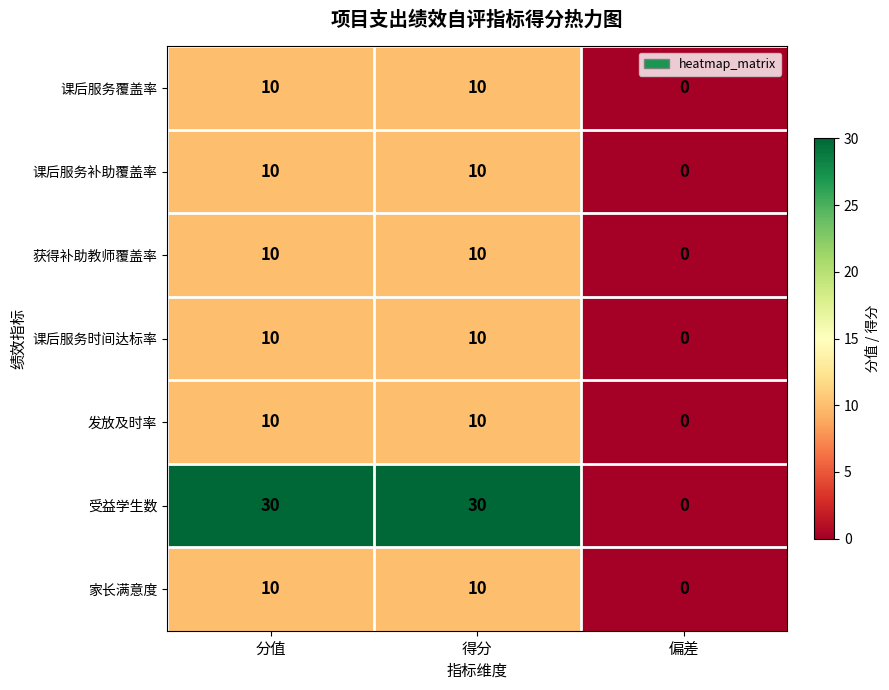

What is the approximate value of 课后服务覆盖率 at 得分?

10